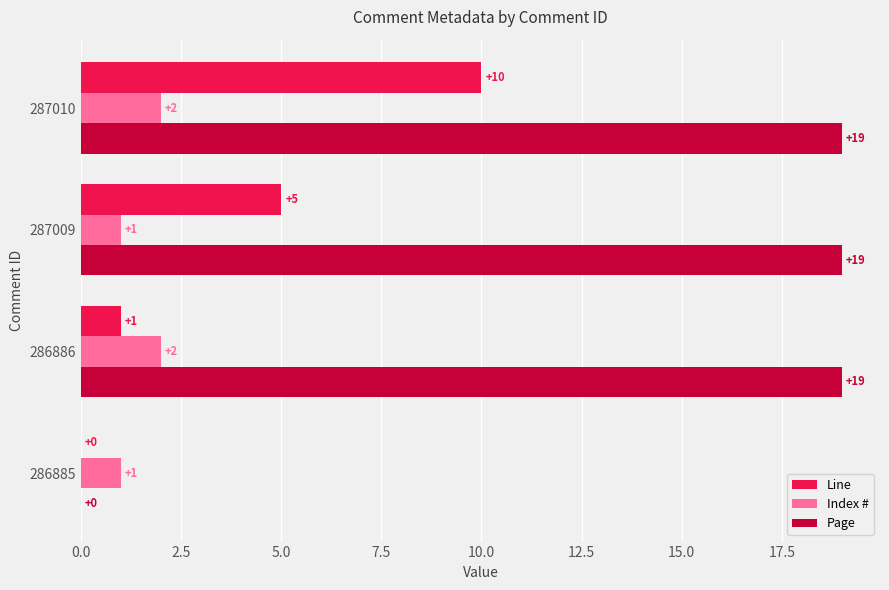

At which label does Line reach its peak?

287010